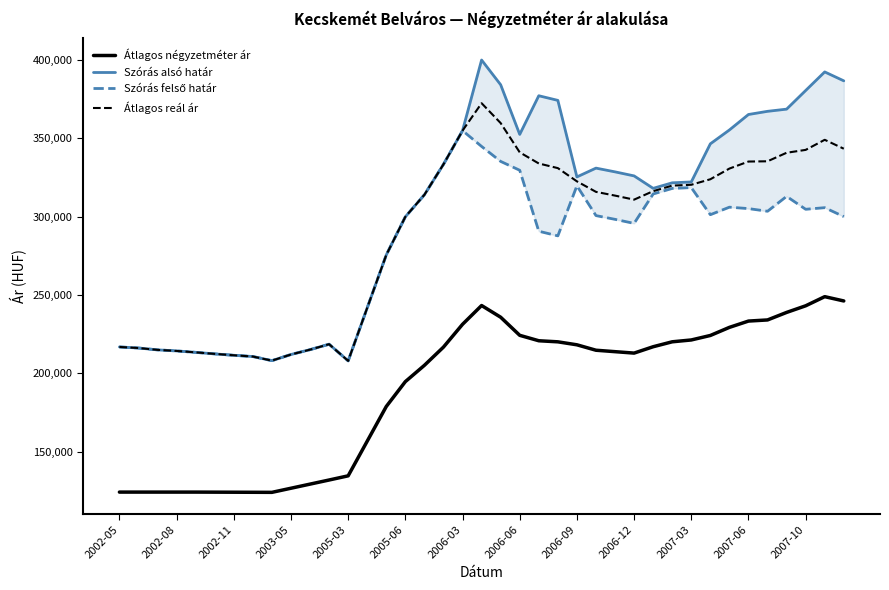

What is the highest value of the Átlagos négyzetméter ár series?

248966